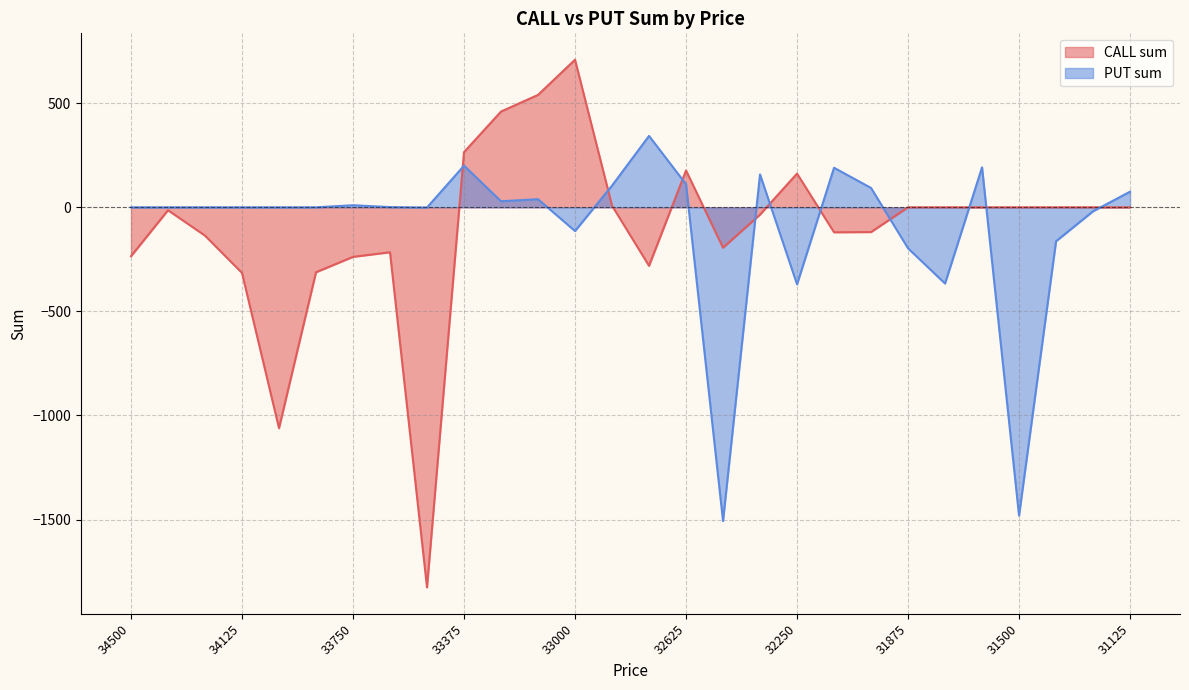

Where is the first local minimum for PUT sum?

33500